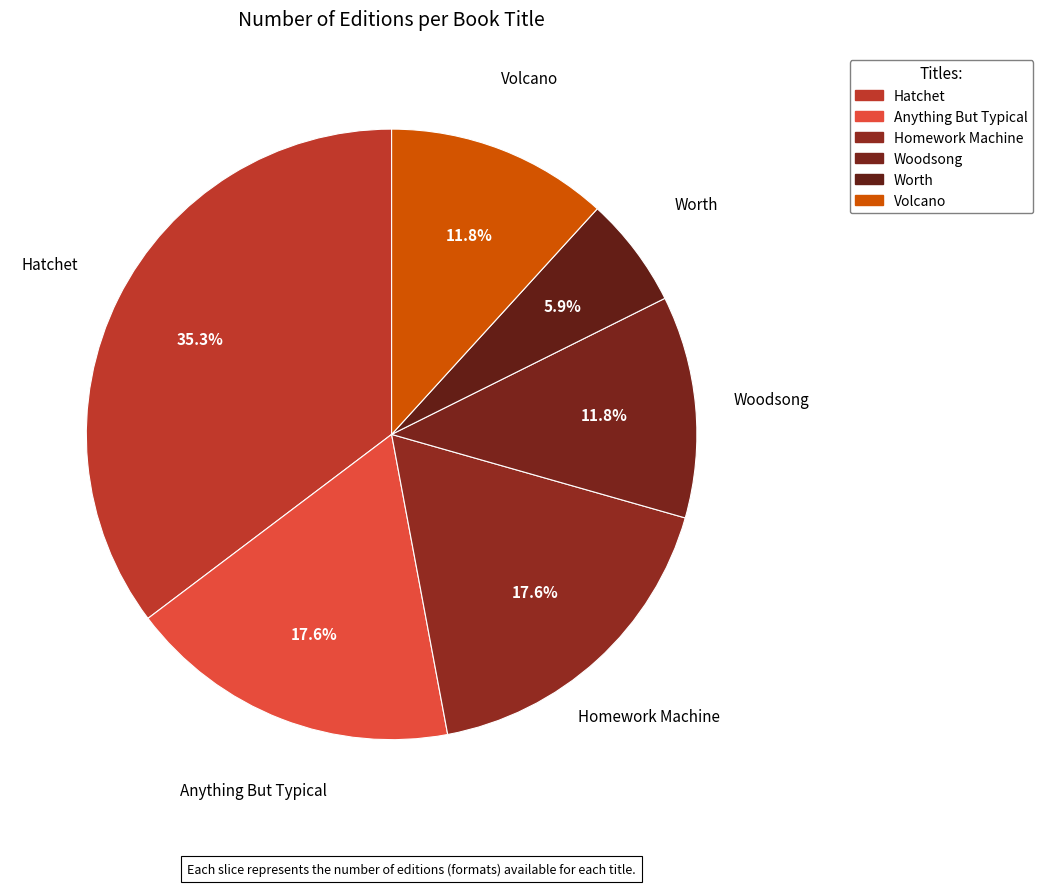

Is the sum of Woodsong and Anything But Typical greater than half?

No